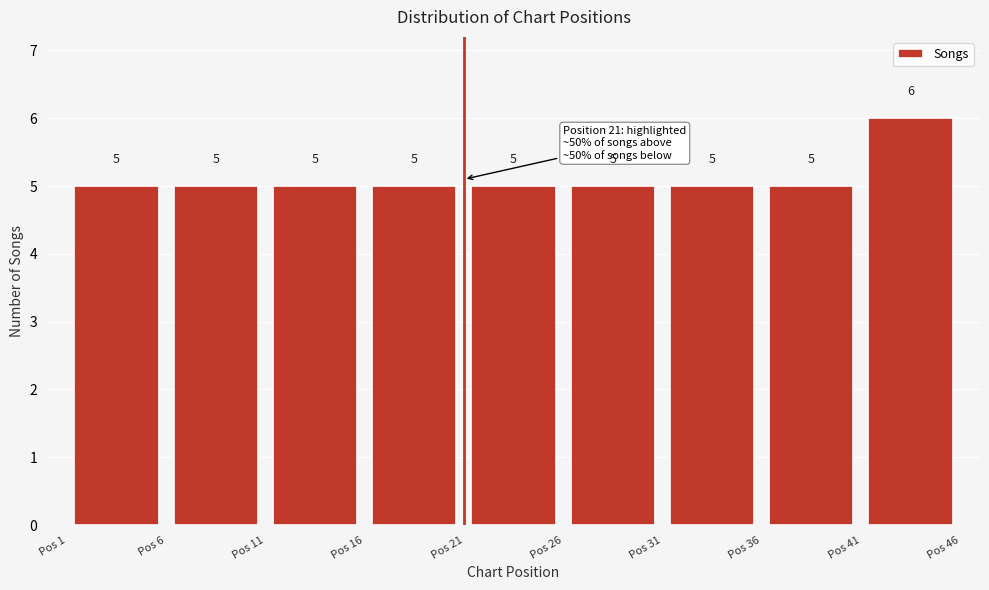

What is the height of the bar covering 6 to 11 on the x-axis?

5